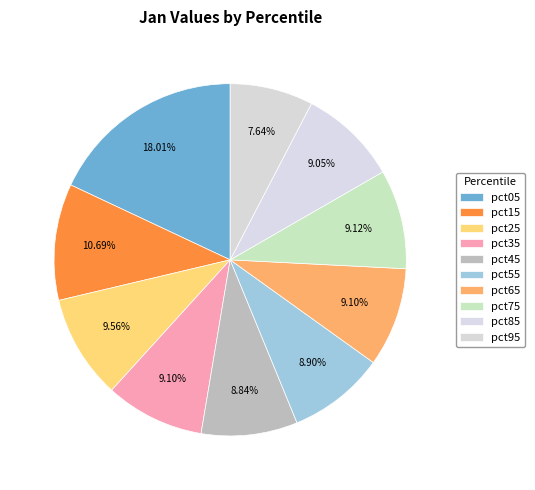

Count the number of slices in the pie.

10